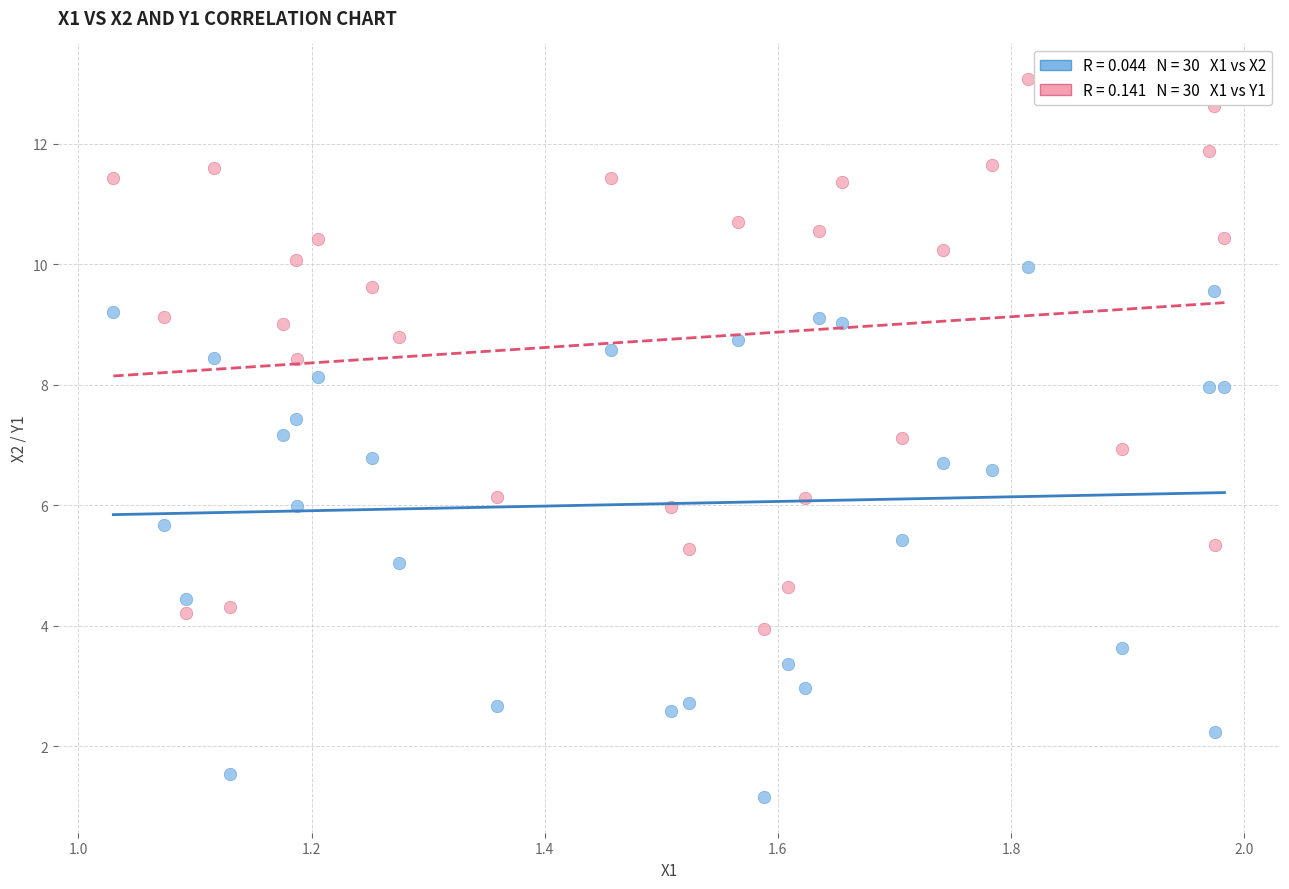

Across all data points, what is the range of X values (max minus min)?

1.0